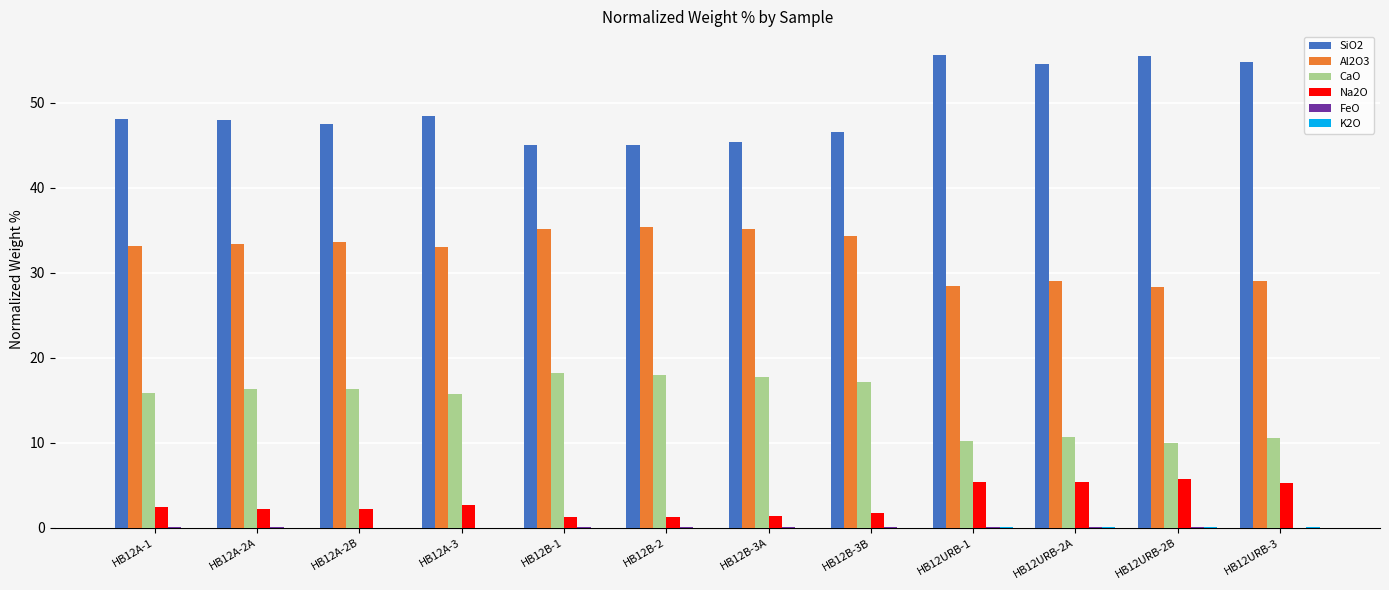

Does the chart contain stacked bars?

No